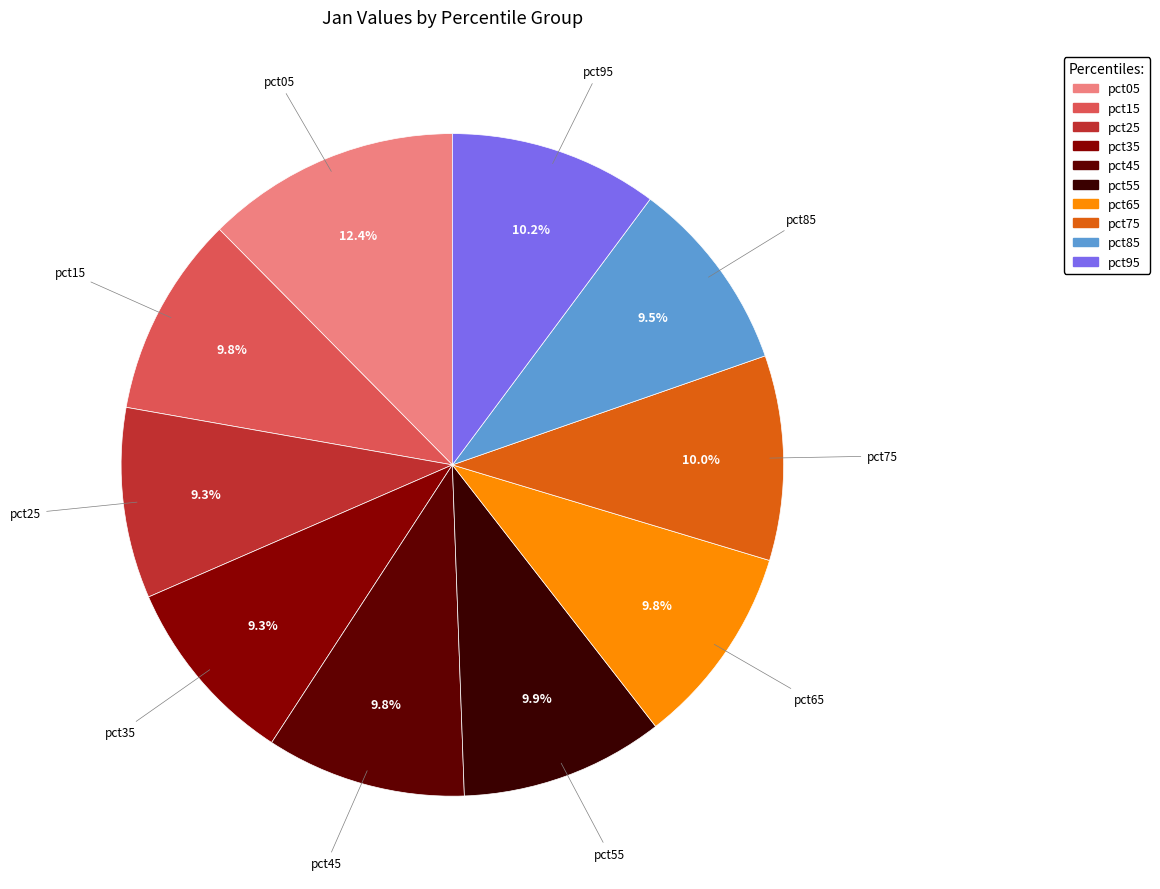

Which slice is the largest?

pct05